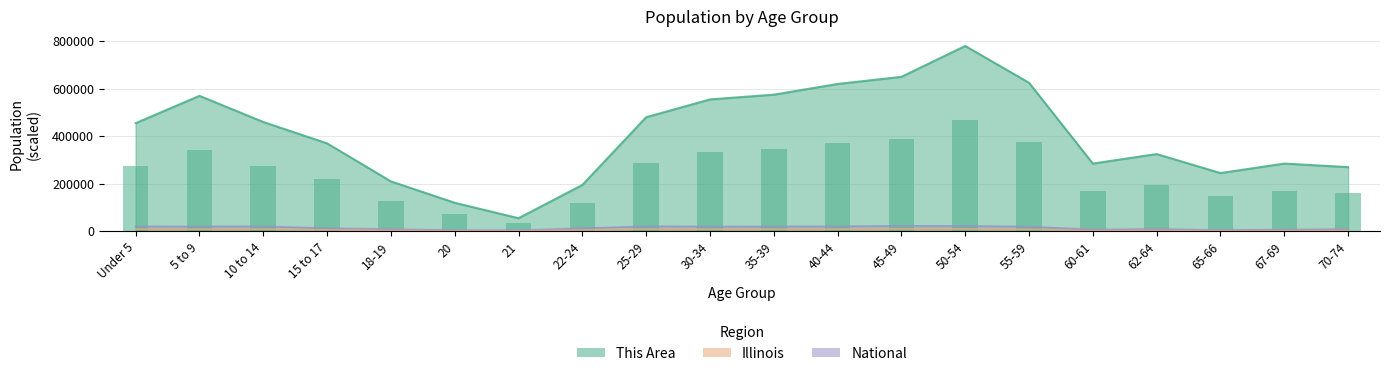

Which series has the widest spread of values?

This Area